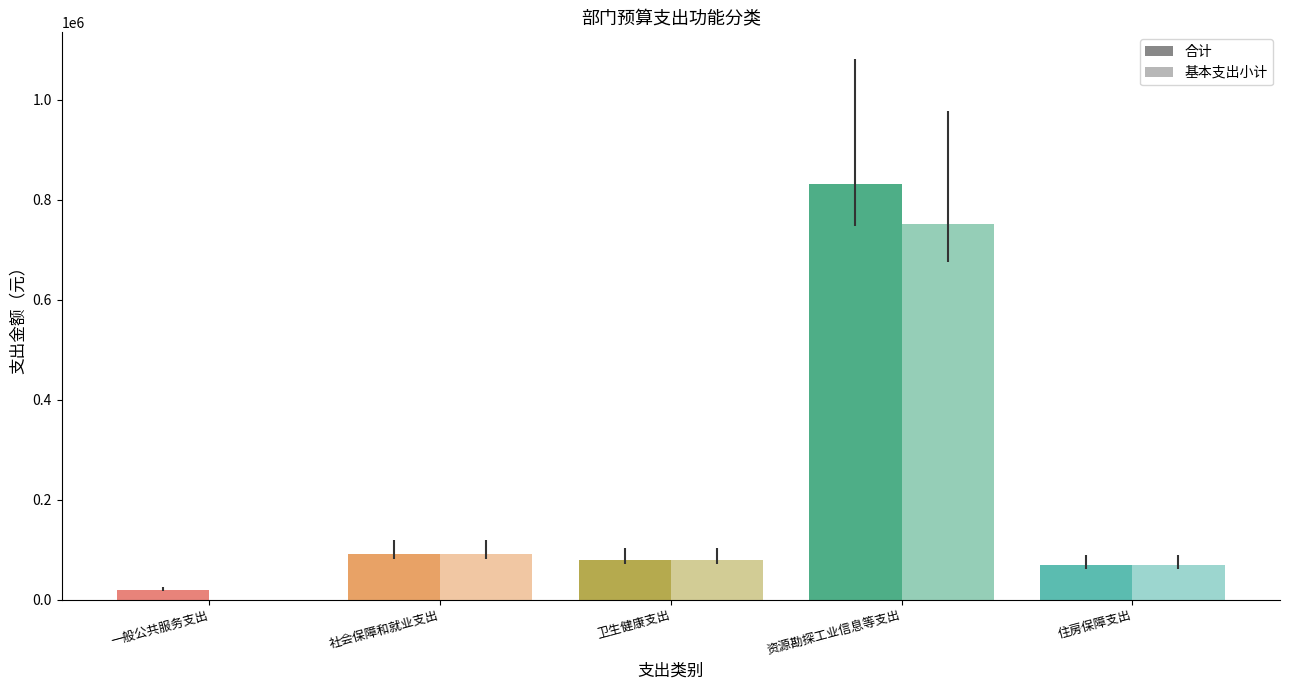

Which series has the widest spread of values?

合计